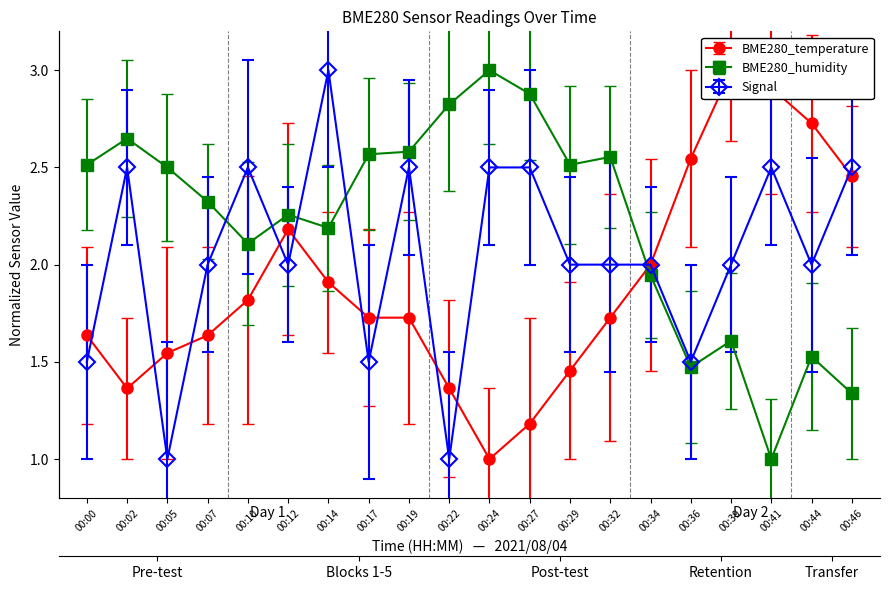

True or false: BME280_humidity and BME280_temperature cross at least once.

True